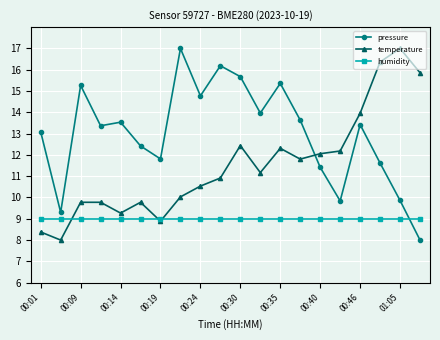

True or false: temperature has more than 0 interior local peaks.

True